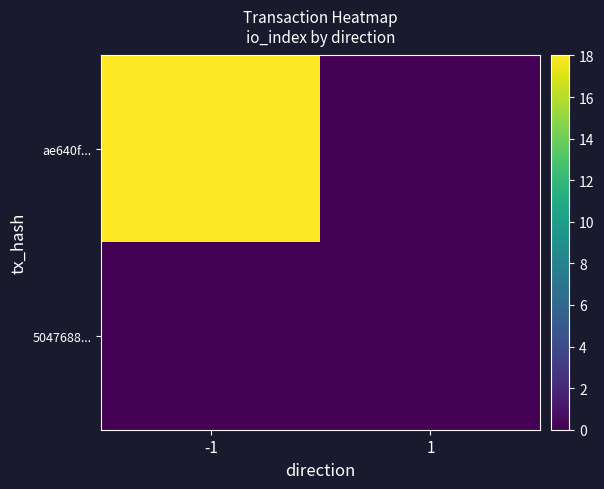

Reading left to right, extract all data points from this chart.

ae640f...: -1=18	1=0
5047688...: -1=0	1=0